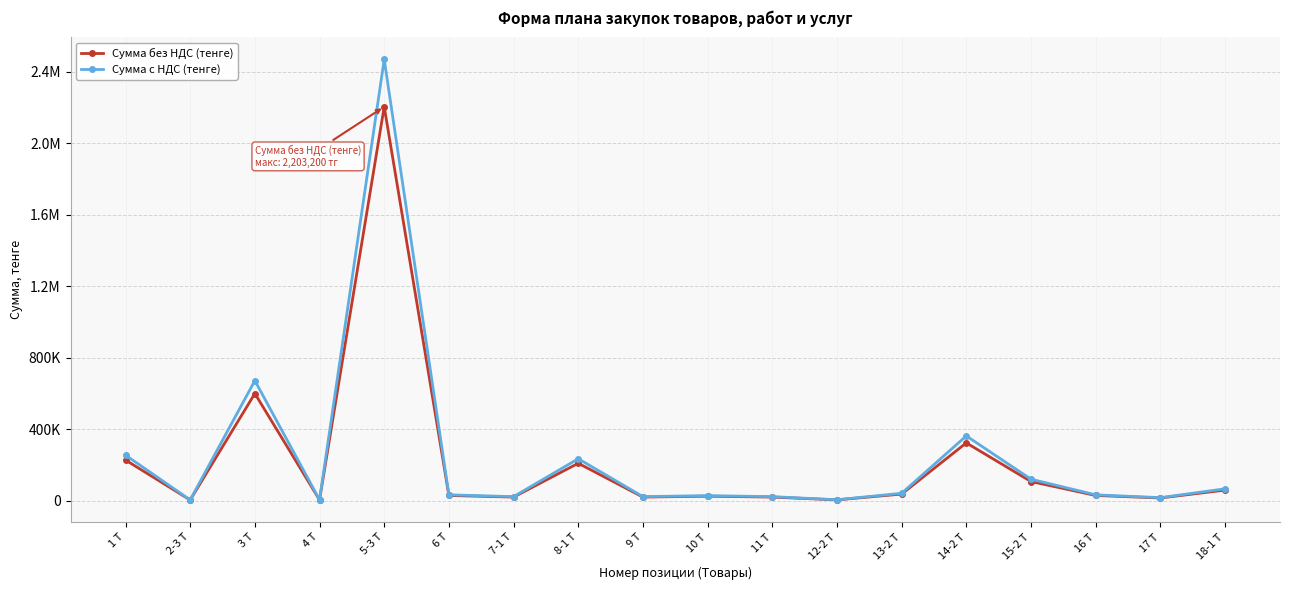

Where is the first local maximum for Сумма с НДС (тенге)?

3 Т